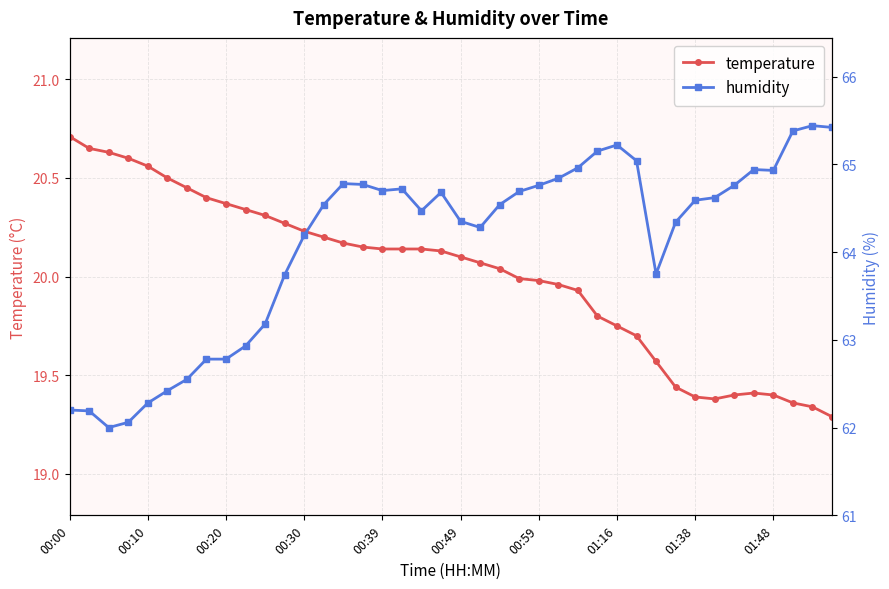

What is the maximum value for temperature?

20.7